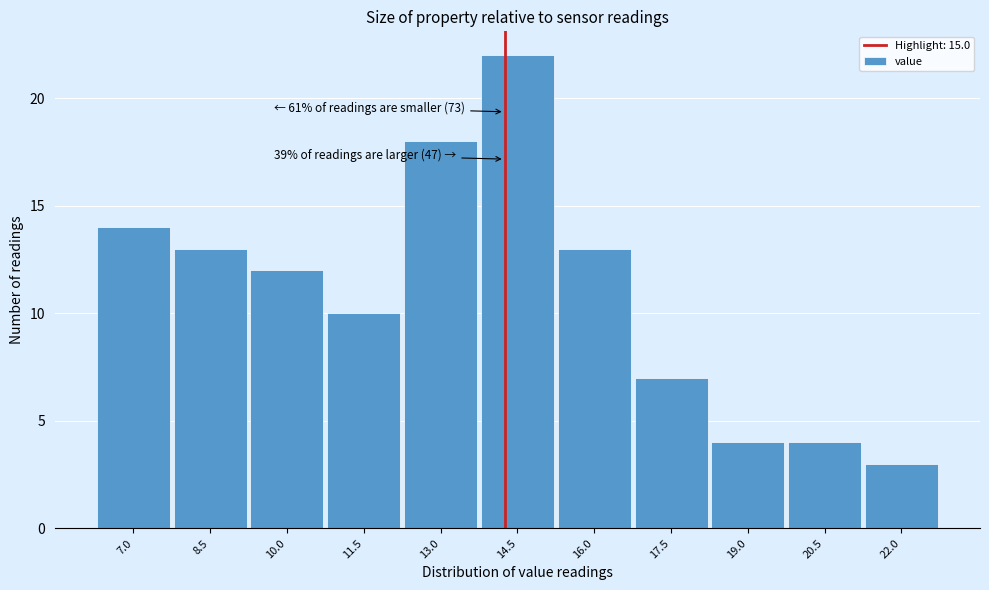

Reading right to left, what are all the values shown in this chart?

22.0=3	20.5=4	19.0=4	17.5=7	16.0=13	14.5=22	13.0=18	11.5=10	10.0=12	8.5=13	7.0=14